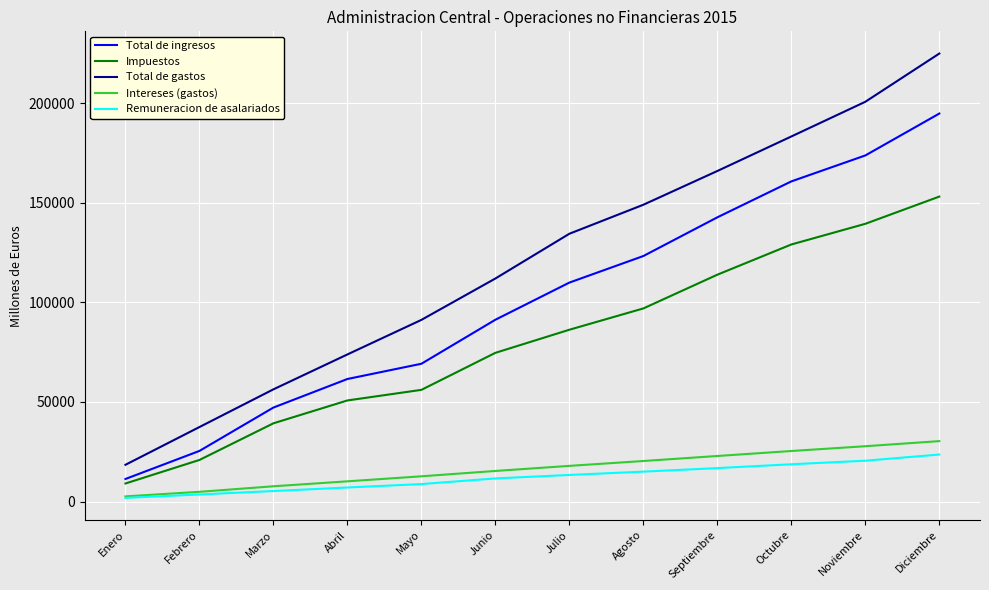

What is the sum of all Total de ingresos values?

1210985